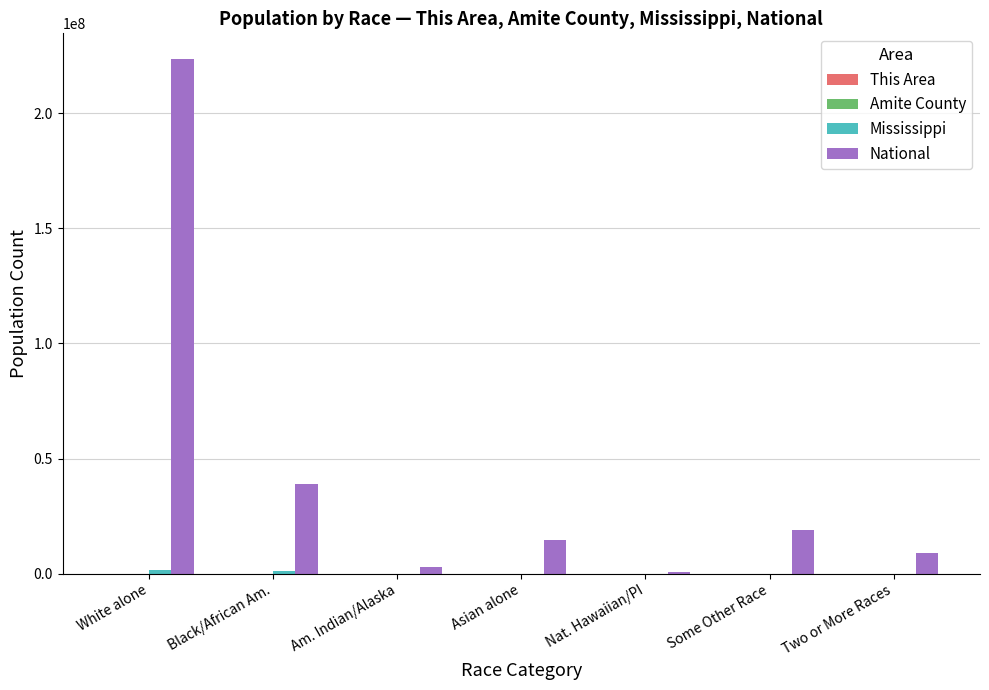

What is the greatest value displayed?

223553265